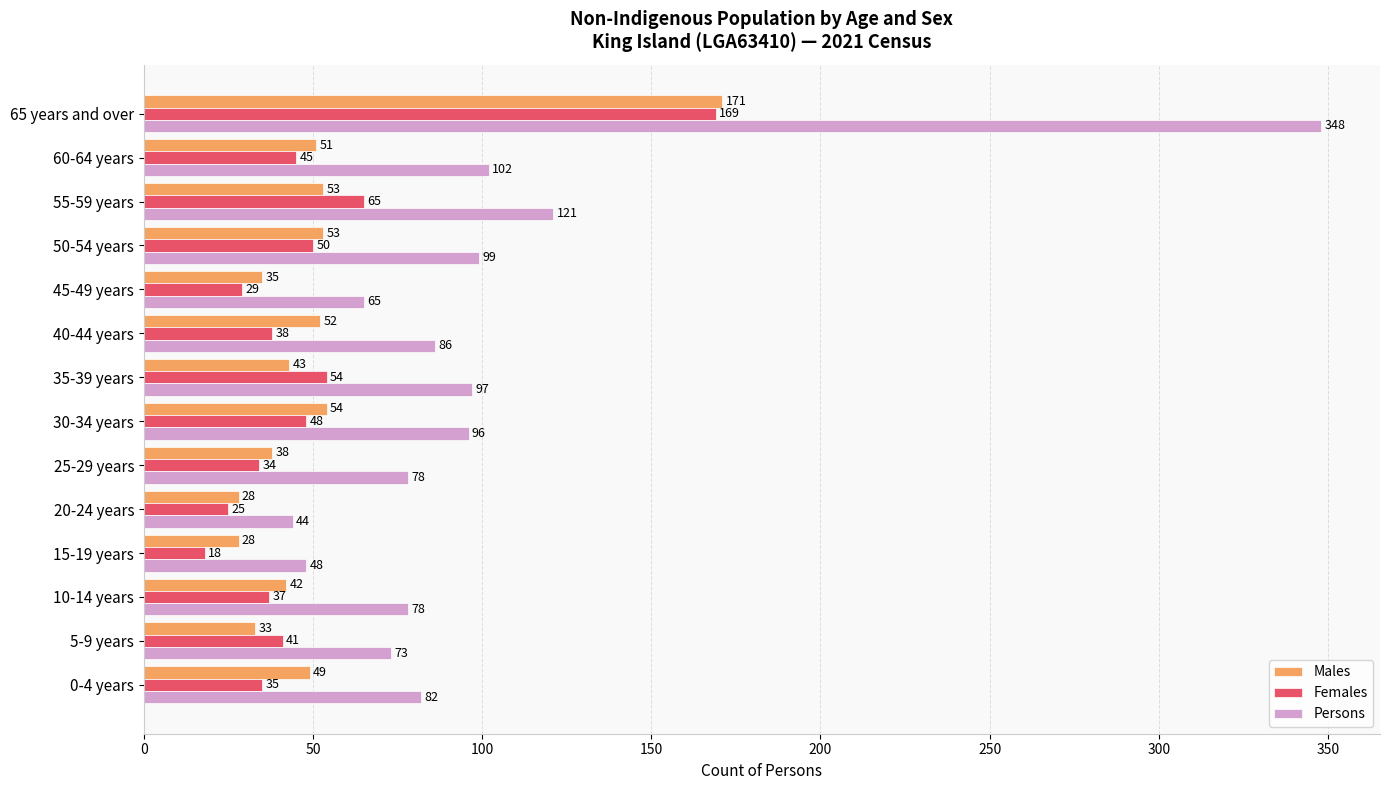

The value of Males at 30-34 years is 54. True or false?

True